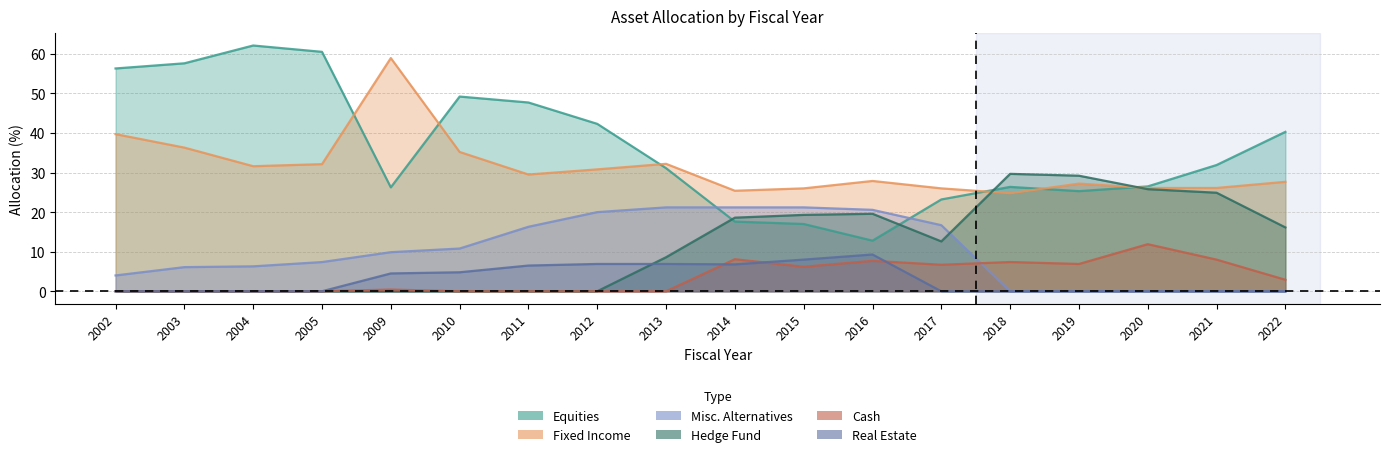

What is the difference between the highest and lowest values at 2017?

26.0